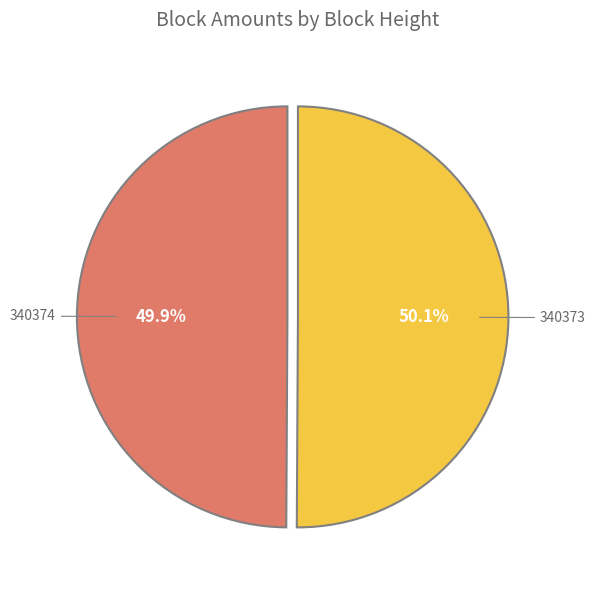

What is the ratio of the value at 340374 to the value at 340373?

1.0